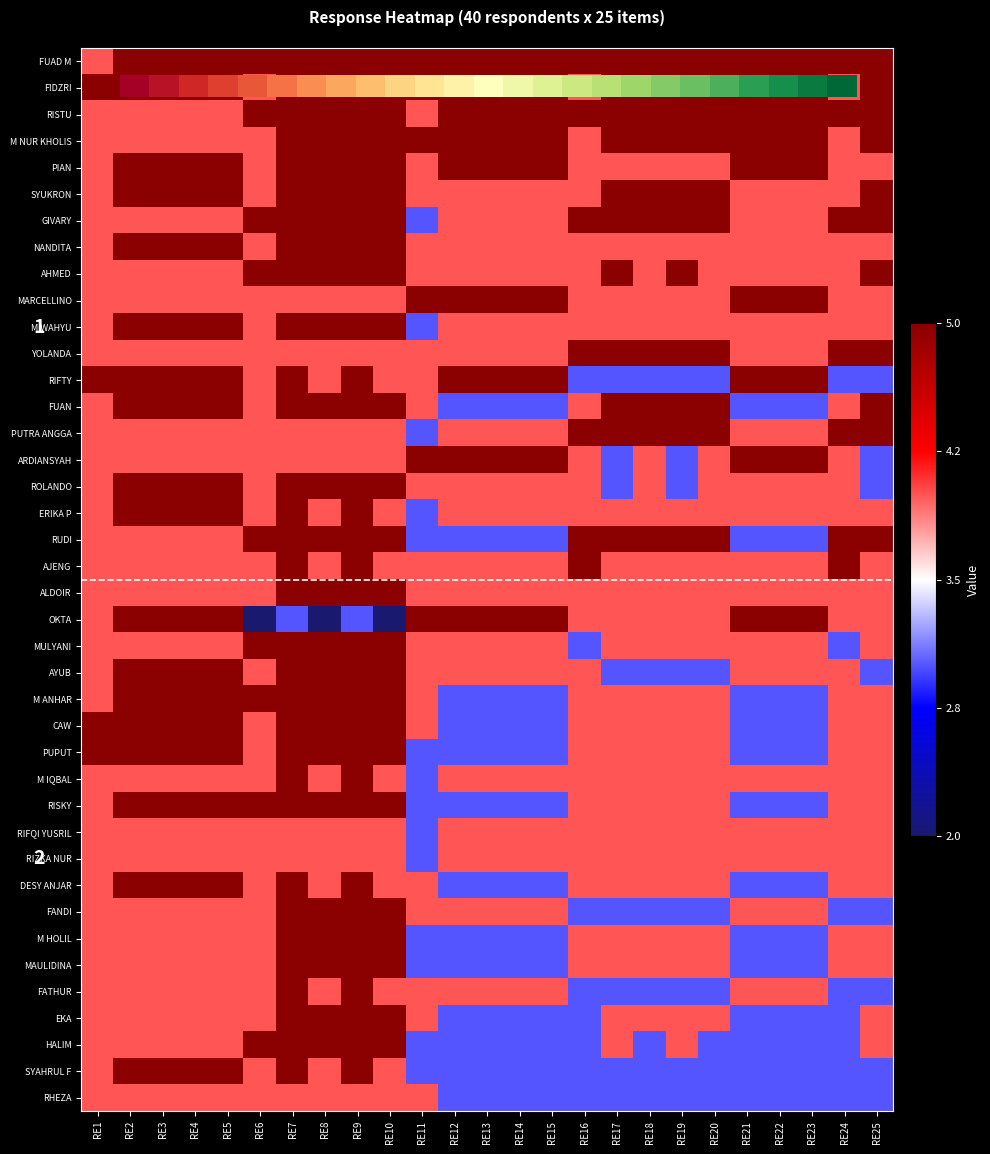

At how many categories does at least one series exceed 0?

25